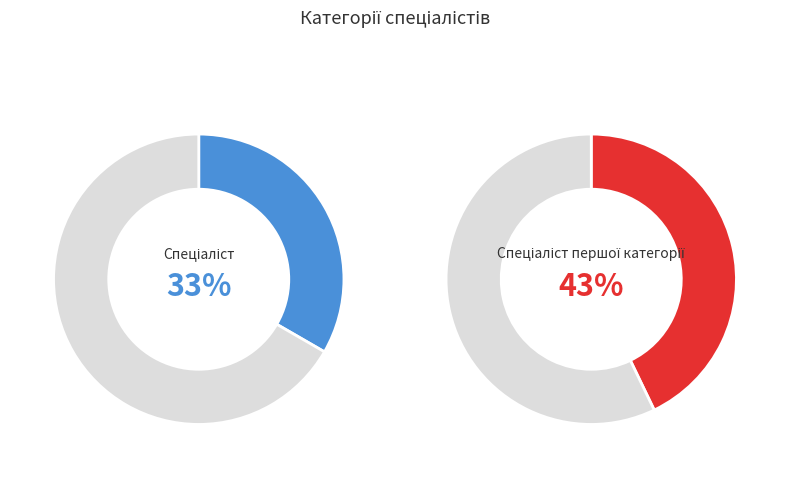

Does Спеціаліст account for over 50% of the chart?

No